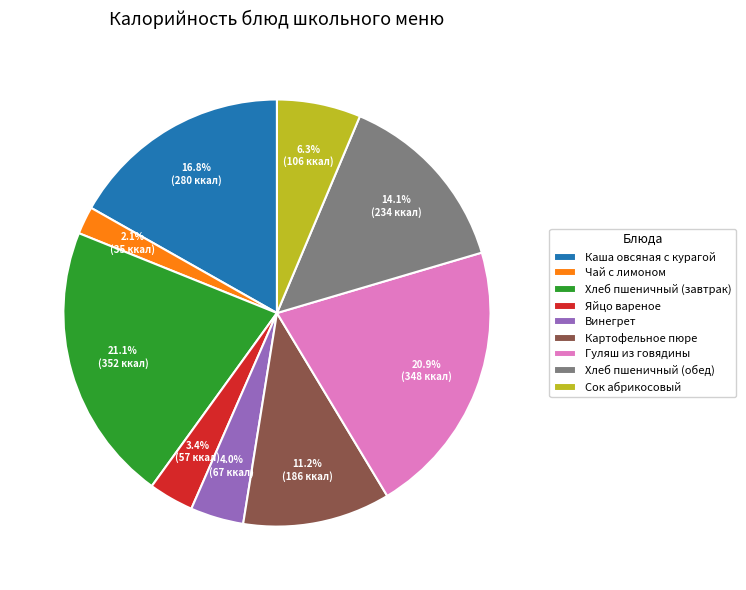

Is it true that Каша овсяная с курагой is 27% of the pie?

False